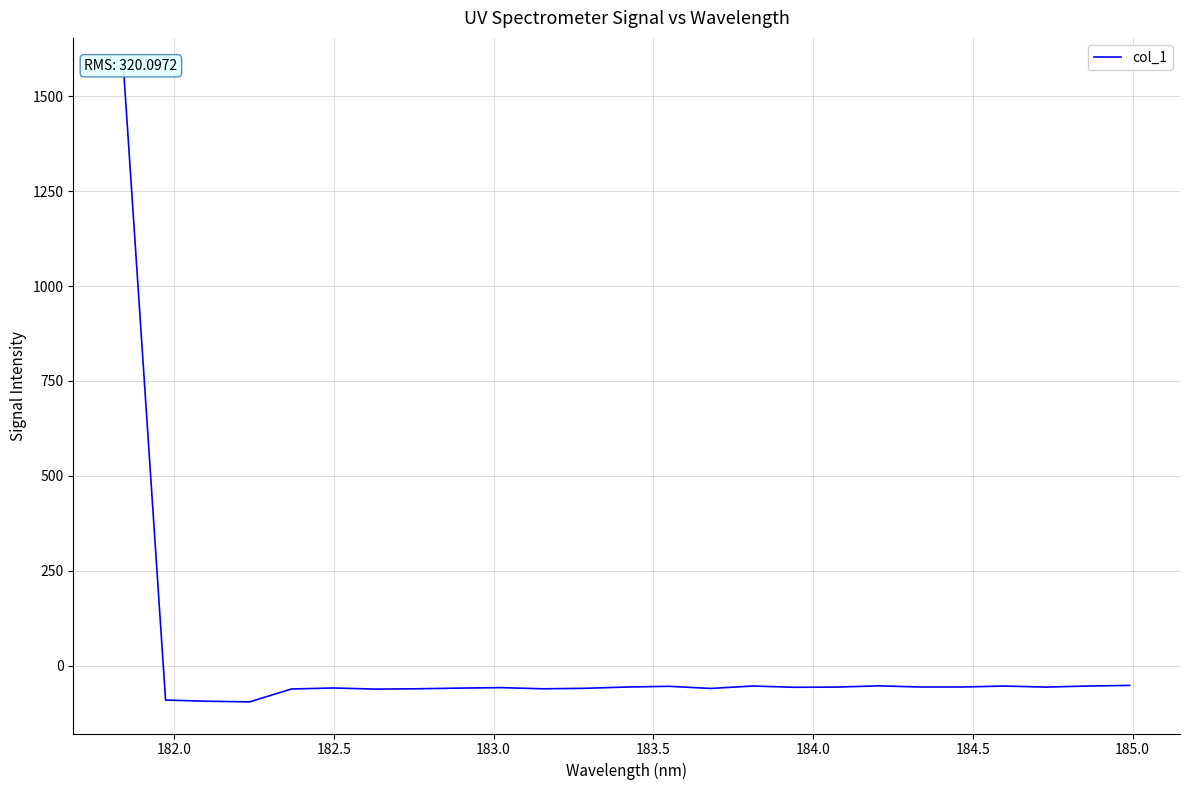

What is the value of the 3rd point from the left?

-93.7